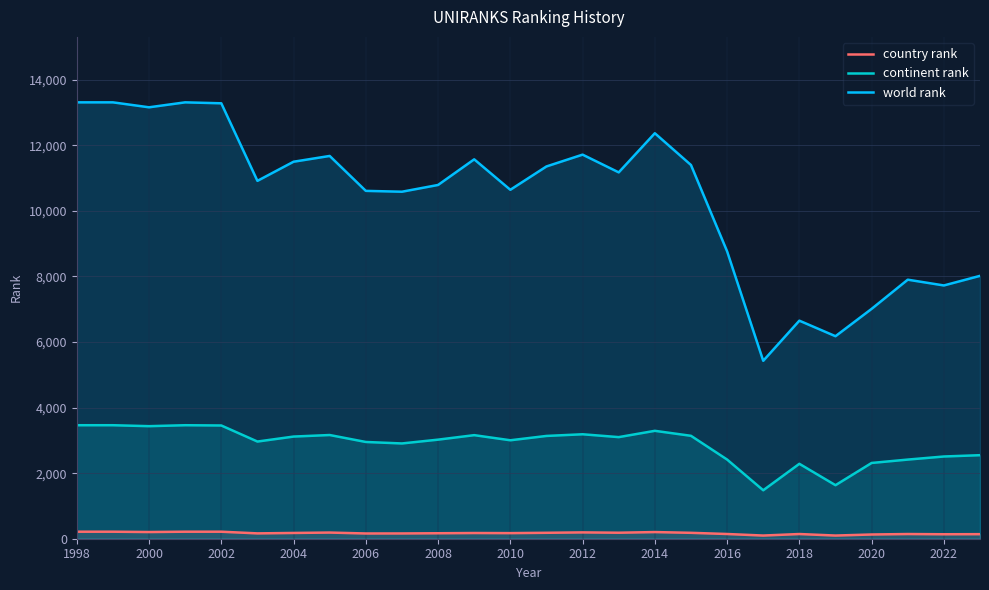

True or false: world rank and country rank intersect in this chart.

False